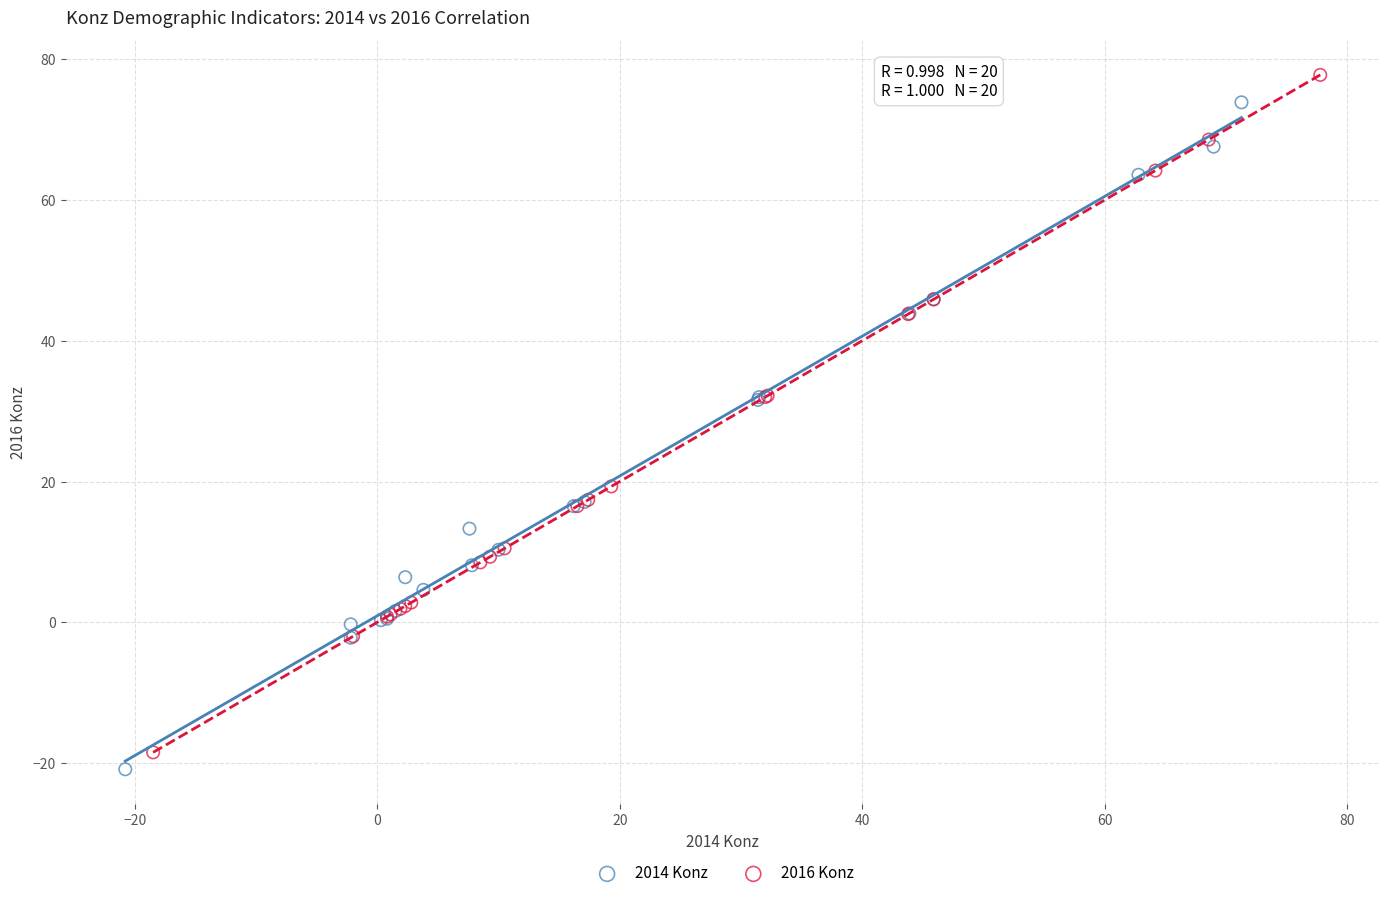

Which series contains the lowest Y value?

2014 Konz